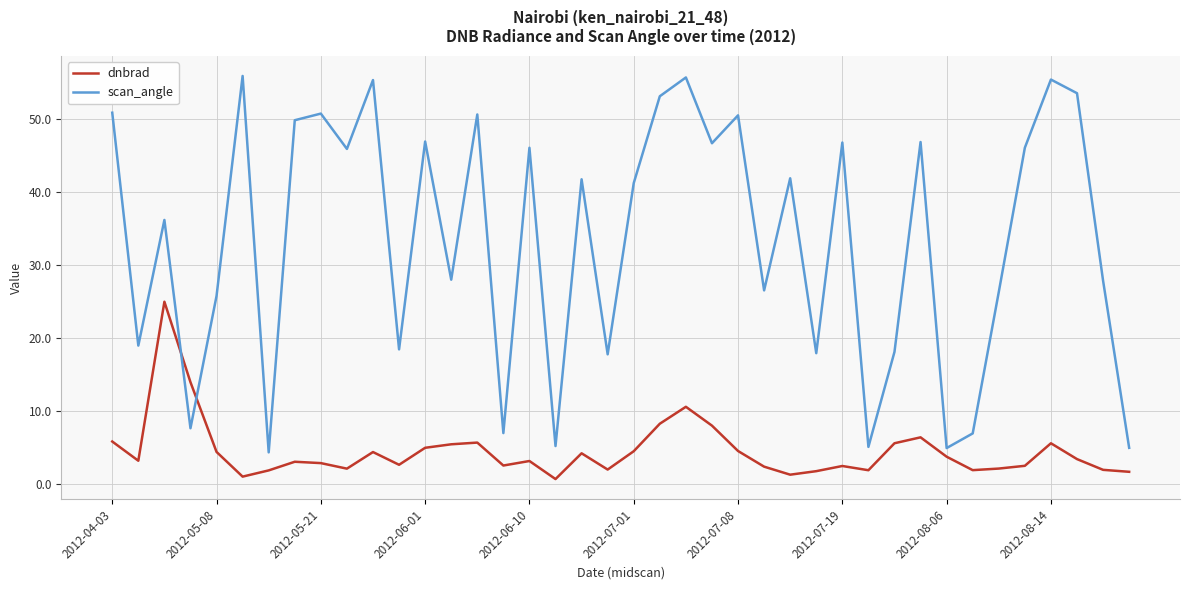

What is the maximum value for dnbrad?

24.9